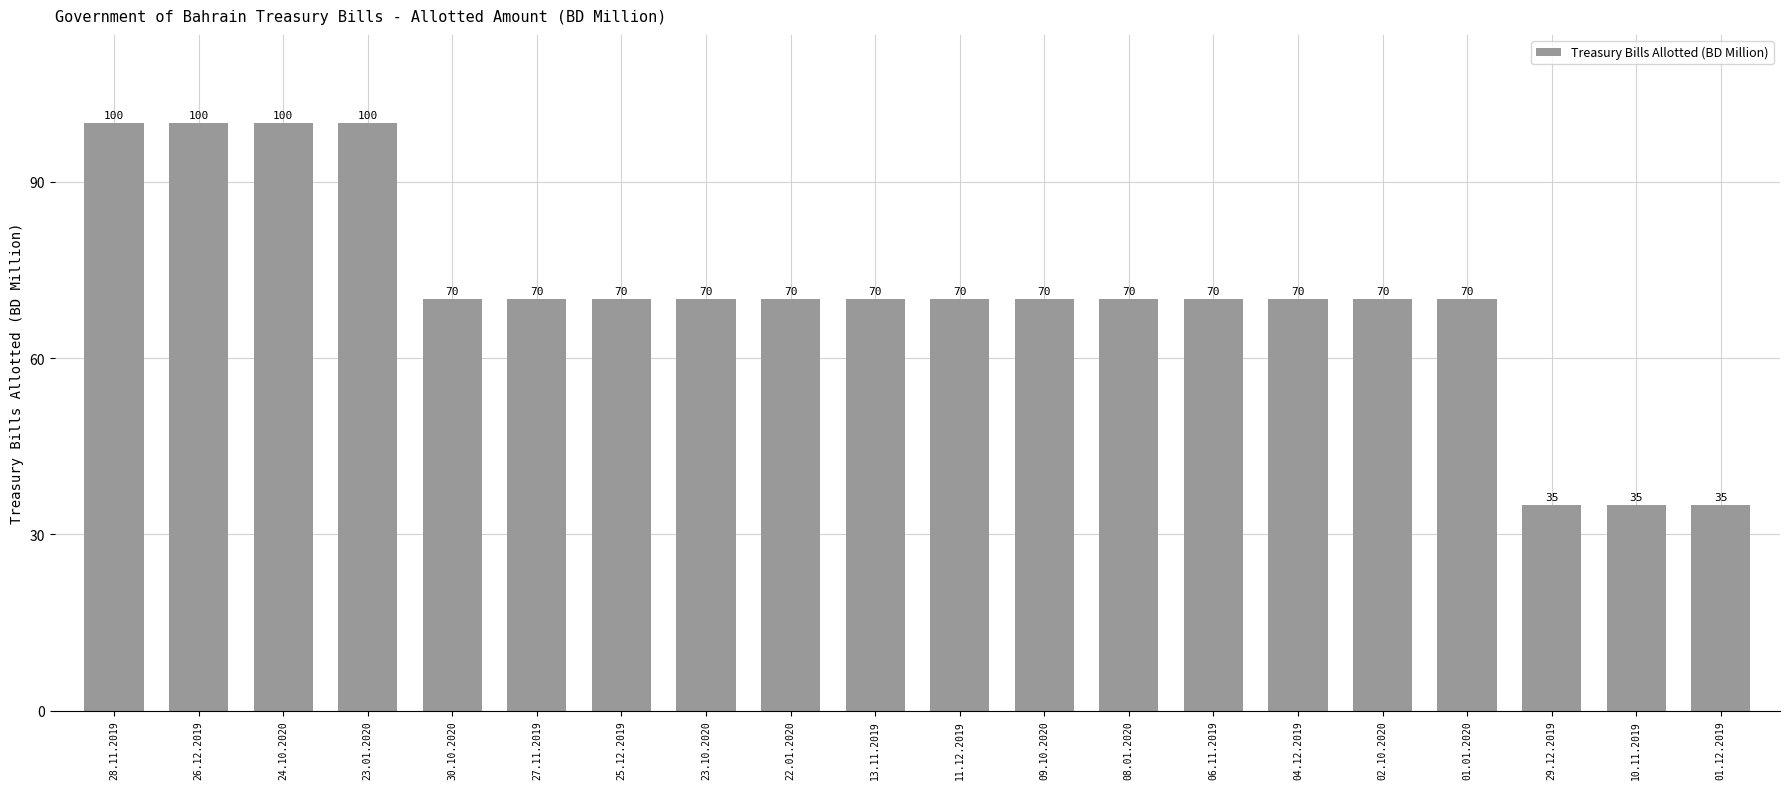

What is the minimum value shown in the chart?

35